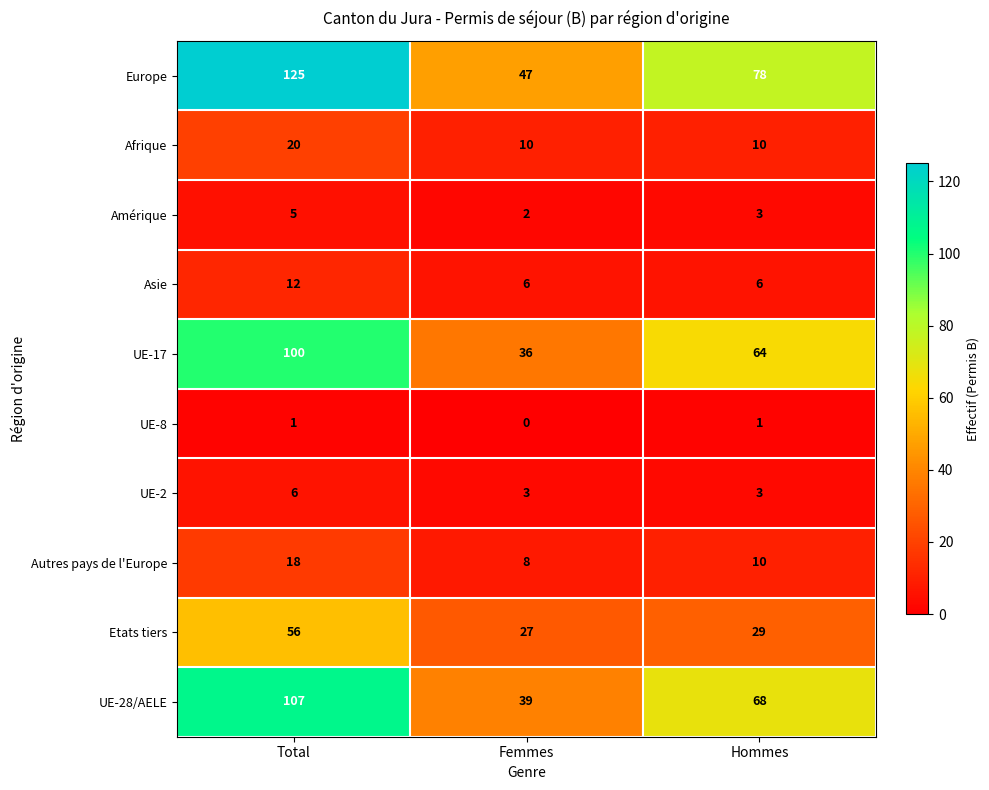

What is the spread (max minus min) of values at Hommes?

77